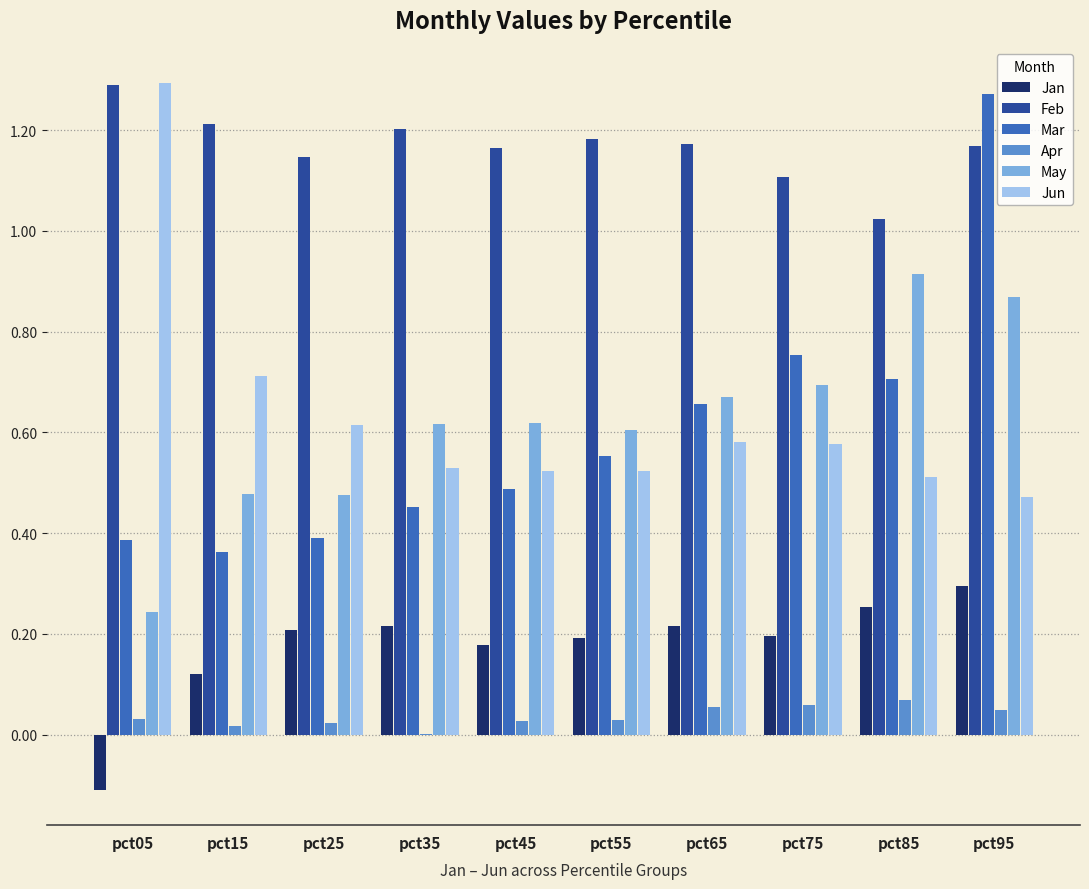

Are the bars grouped side by side (vs. stacked)?

Yes